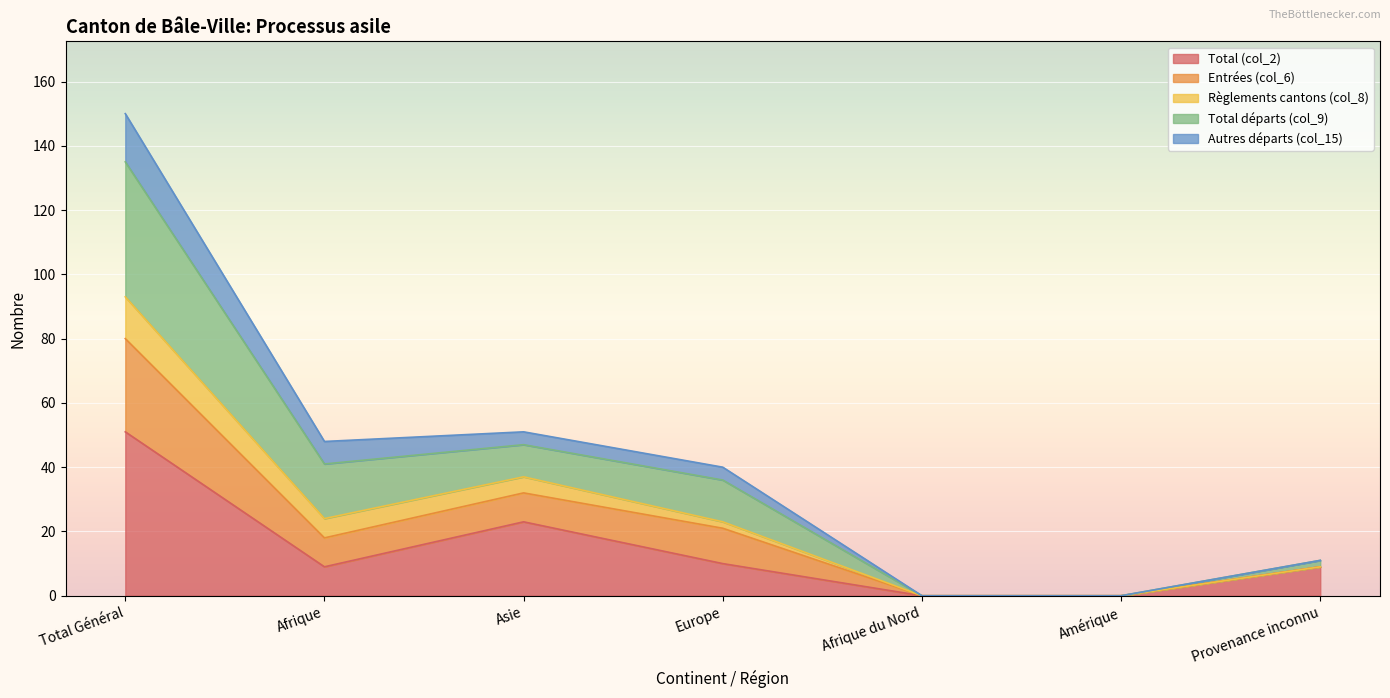

The Total (col_2) series shows 10 at Europe. True or false?

True